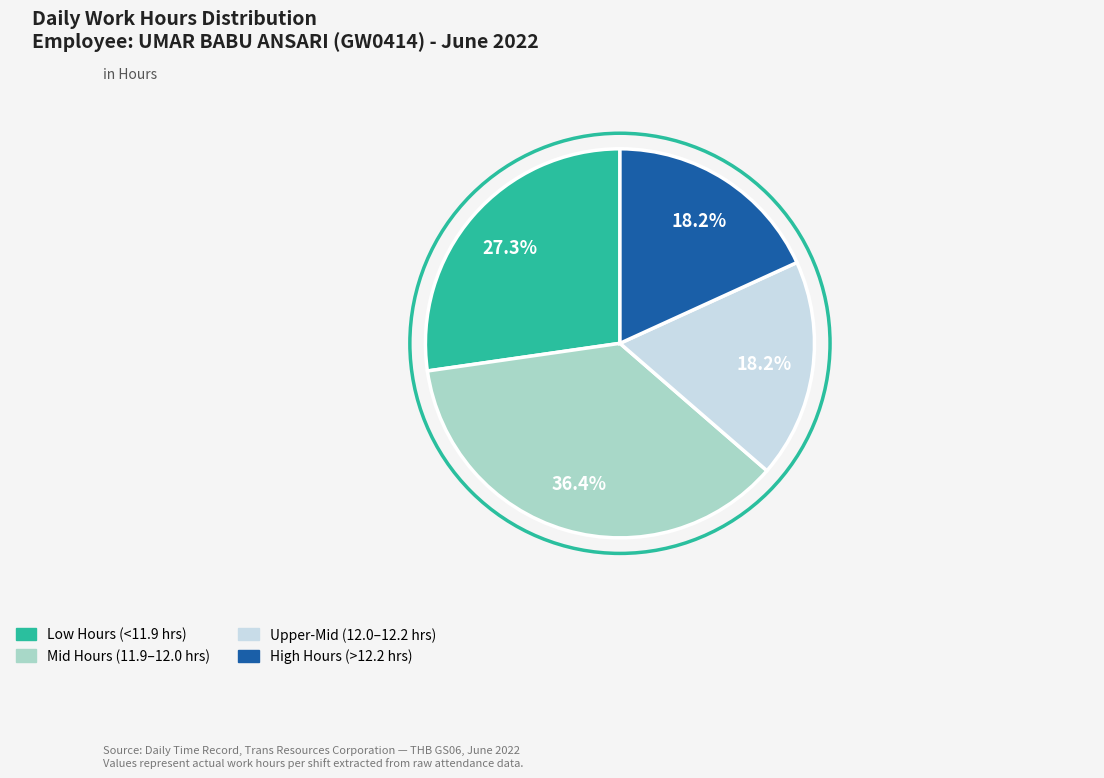

Is there a majority slice in this chart?

No